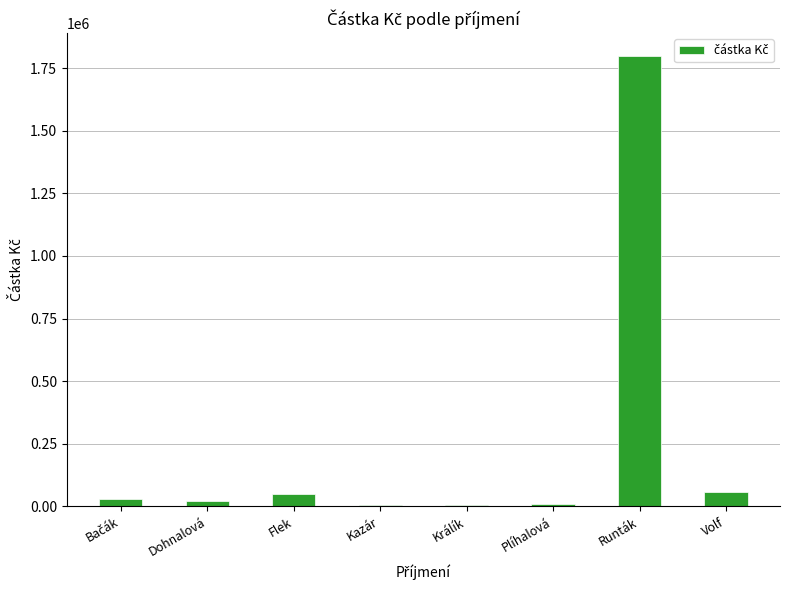

How many distinct data groups are displayed?

1